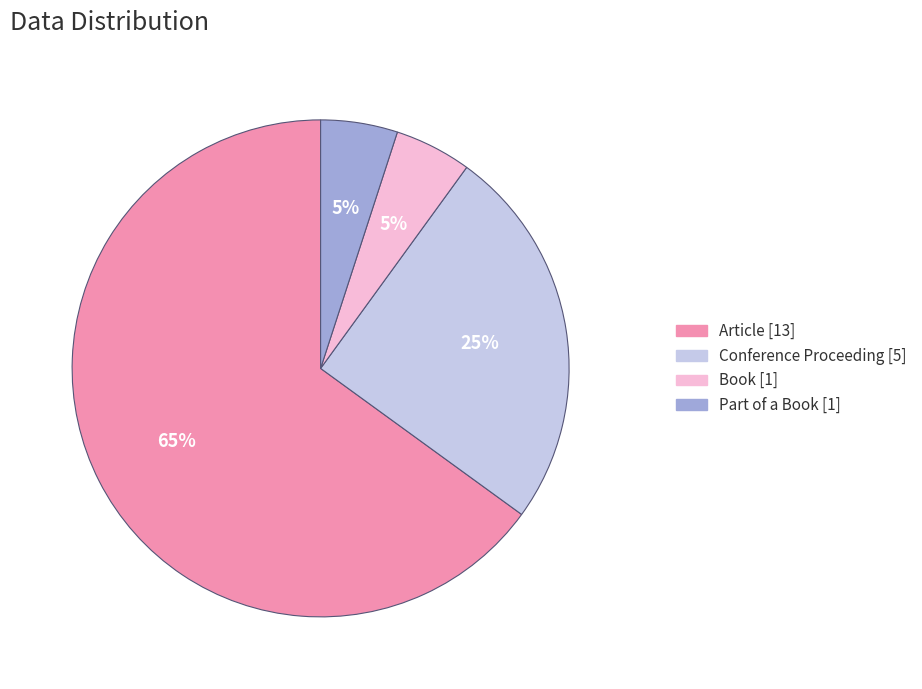

Approximately how many times larger is the value at Book compared to Article?

0.1